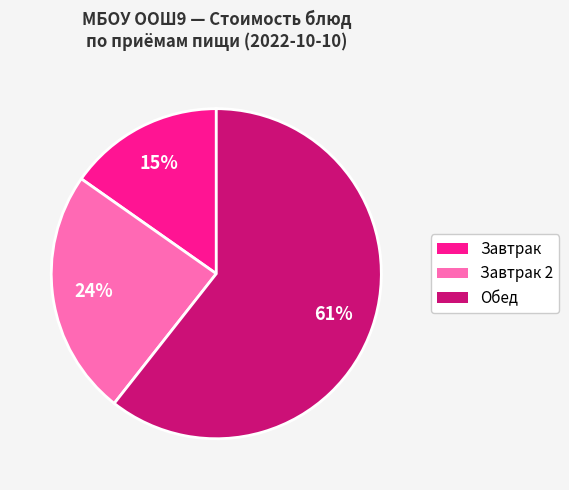

To the nearest percent, what is the average slice percentage?

33%